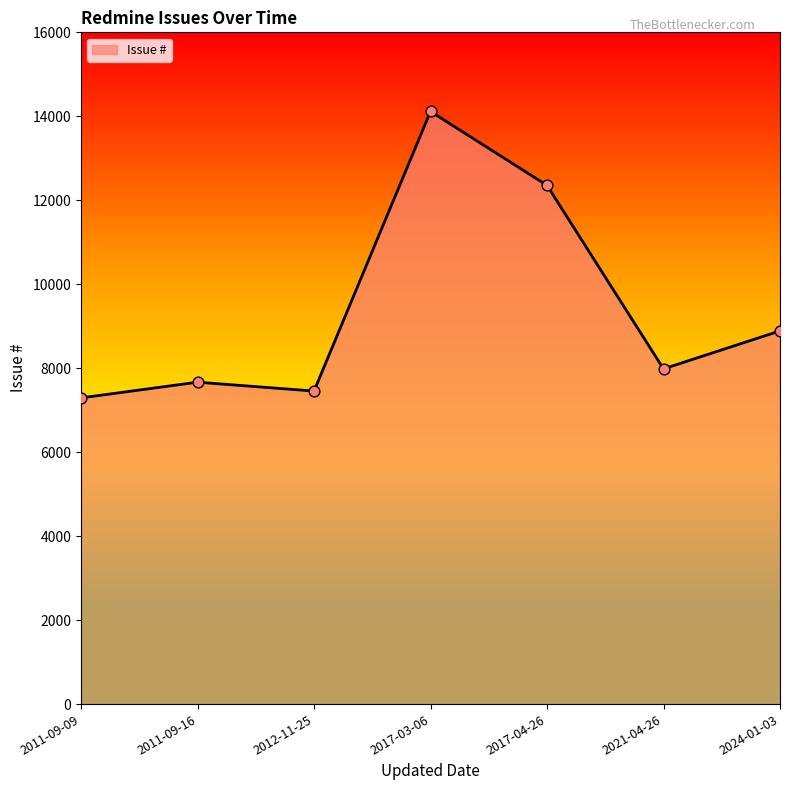

Approximately how many times larger is the value at 2011-09-16 compared to 2021-04-26?

1.0